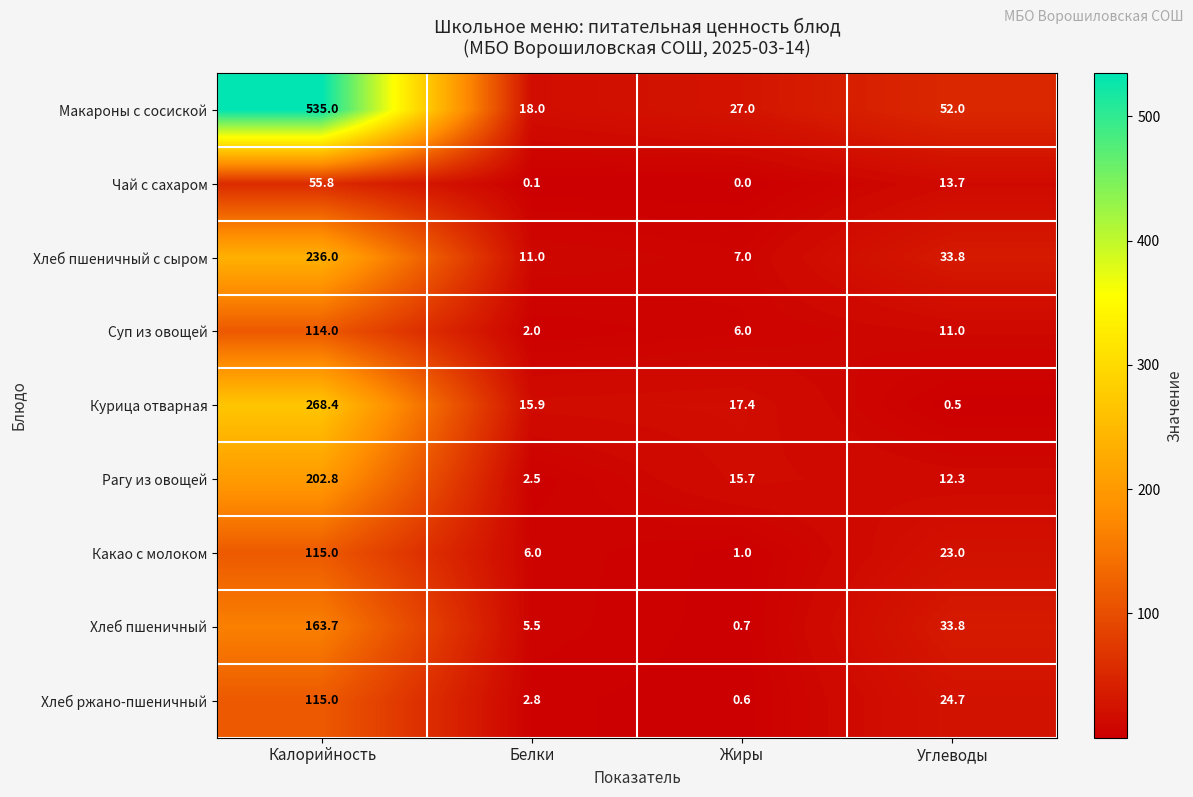

Which category has the lowest value across all series?

Жиры